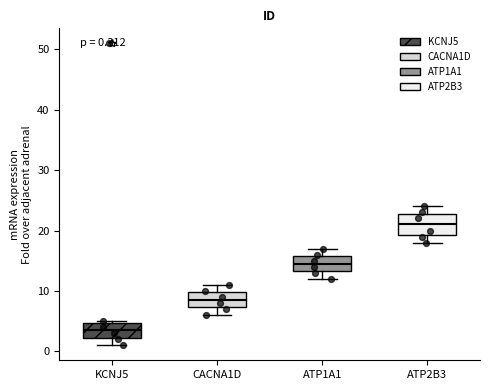

Which box is the tallest, from its lower edge to its upper edge?

ATP2B3